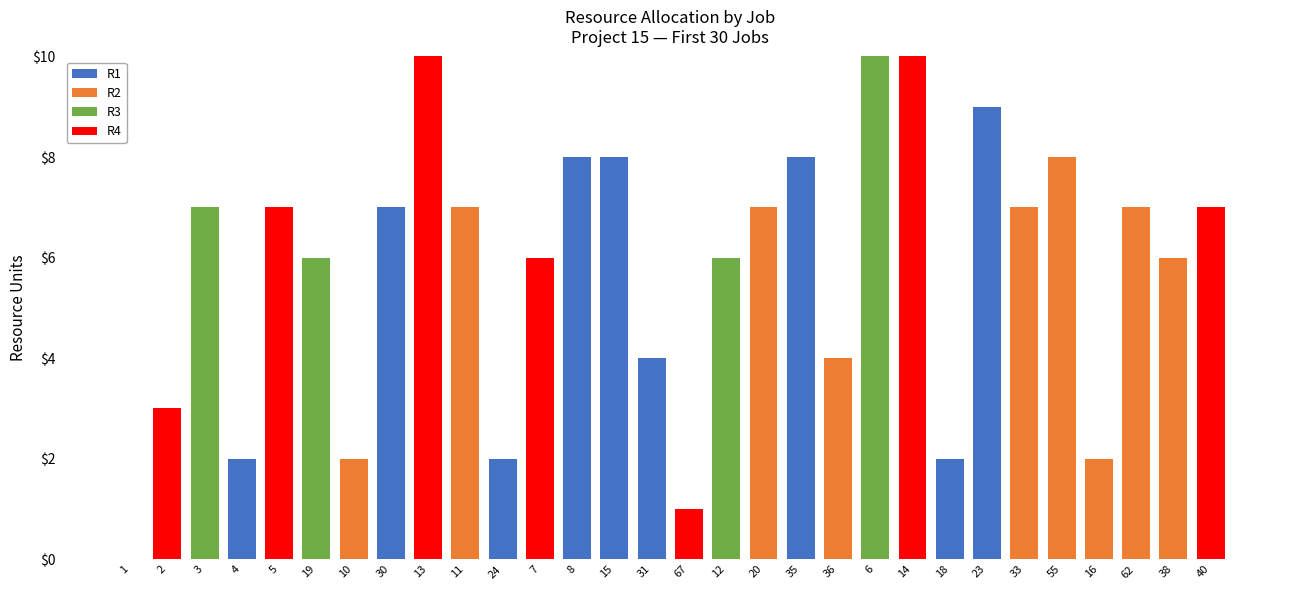

True or false: R1 has a value of 2 at 24.

True